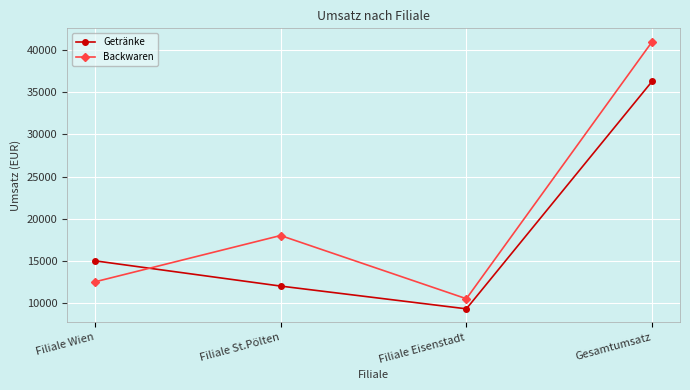

Between Filiale St.Pölten and Filiale Eisenstadt, which series saw the biggest shift?

Backwaren